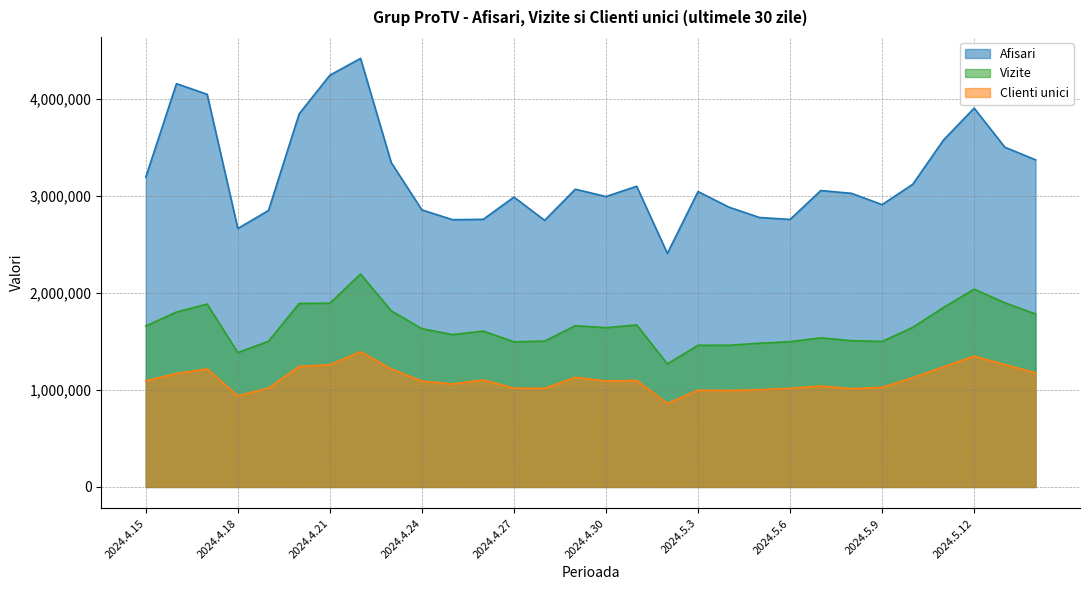

How many data points does each series have?

30